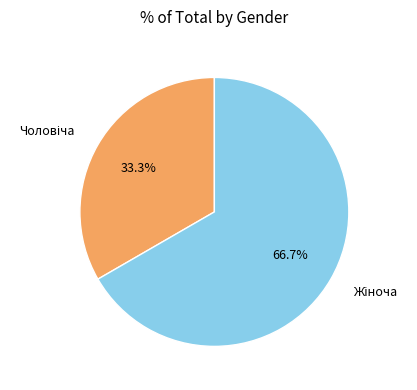

Is there any slice that represents more than half of the pie?

Yes